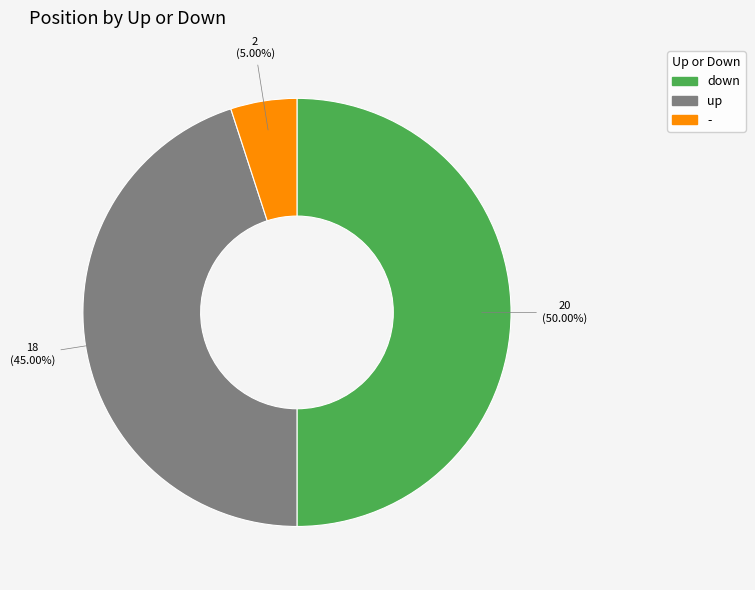

To the nearest percent, what is the average slice percentage?

33%